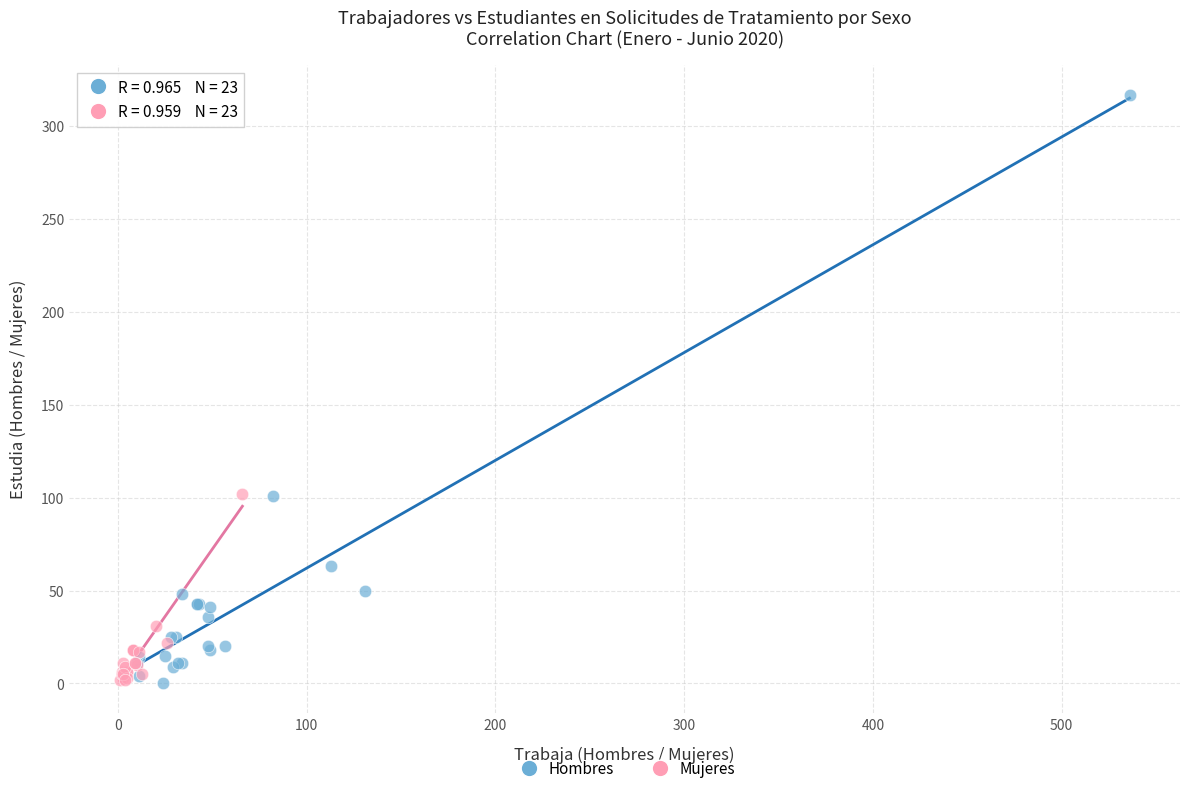

Which series has the largest Y range (max minus min)?

Hombres